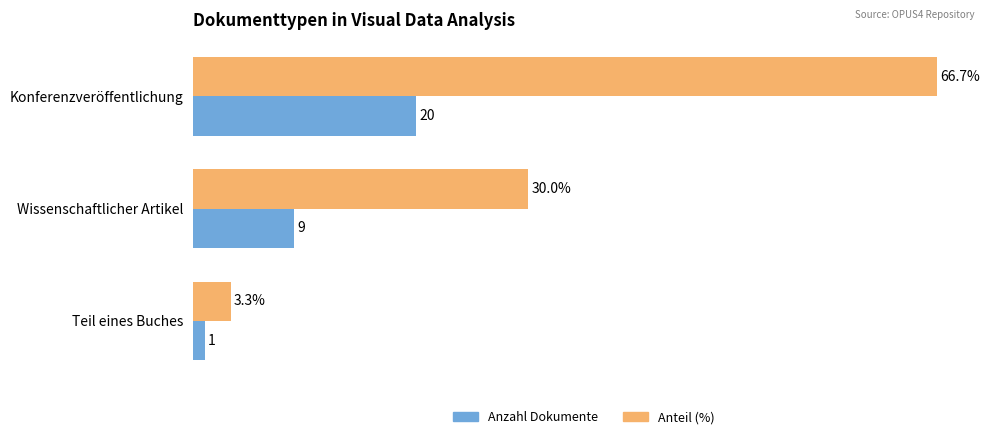

Which category has the highest value in the Anteil (%) series?

Konferenzveröffentlichung